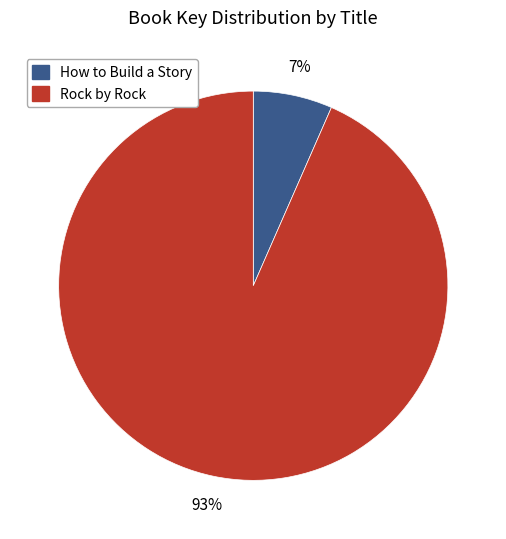

Count the number of slices in the pie.

2